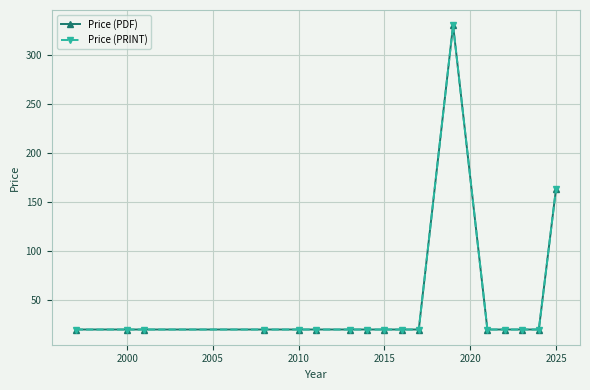

Does the chart display data point markers on the line(s)?

Yes